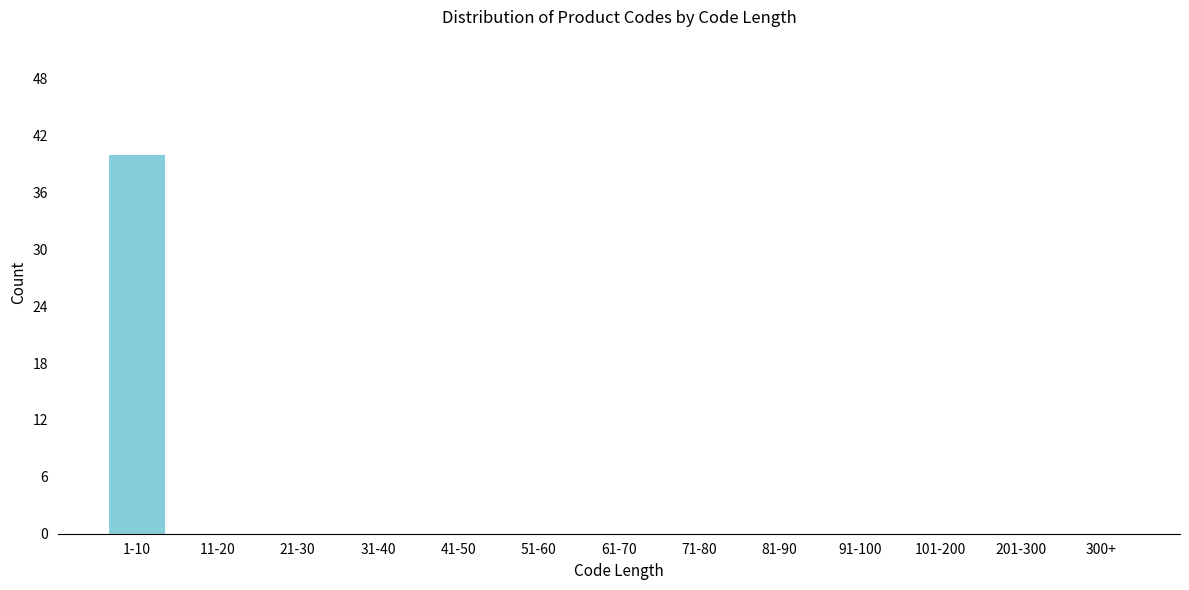

Reading right to left, transcribe all the data shown in this chart.

300+=0	201-300=0	101-200=0	91-100=0	81-90=0	71-80=0	61-70=0	51-60=0	41-50=0	31-40=0	21-30=0	11-20=0	1-10=40